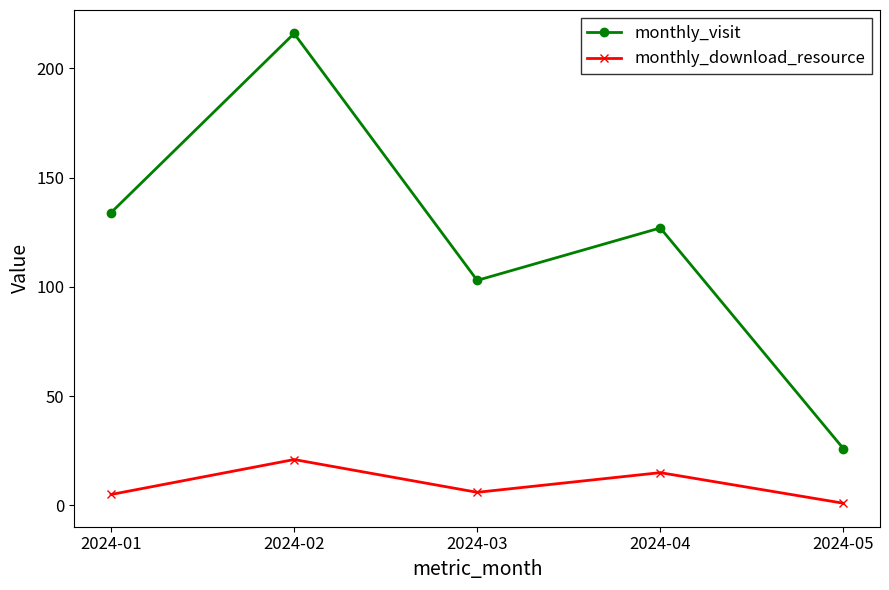

True or false: monthly_download_resource and monthly_visit intersect in this chart.

False